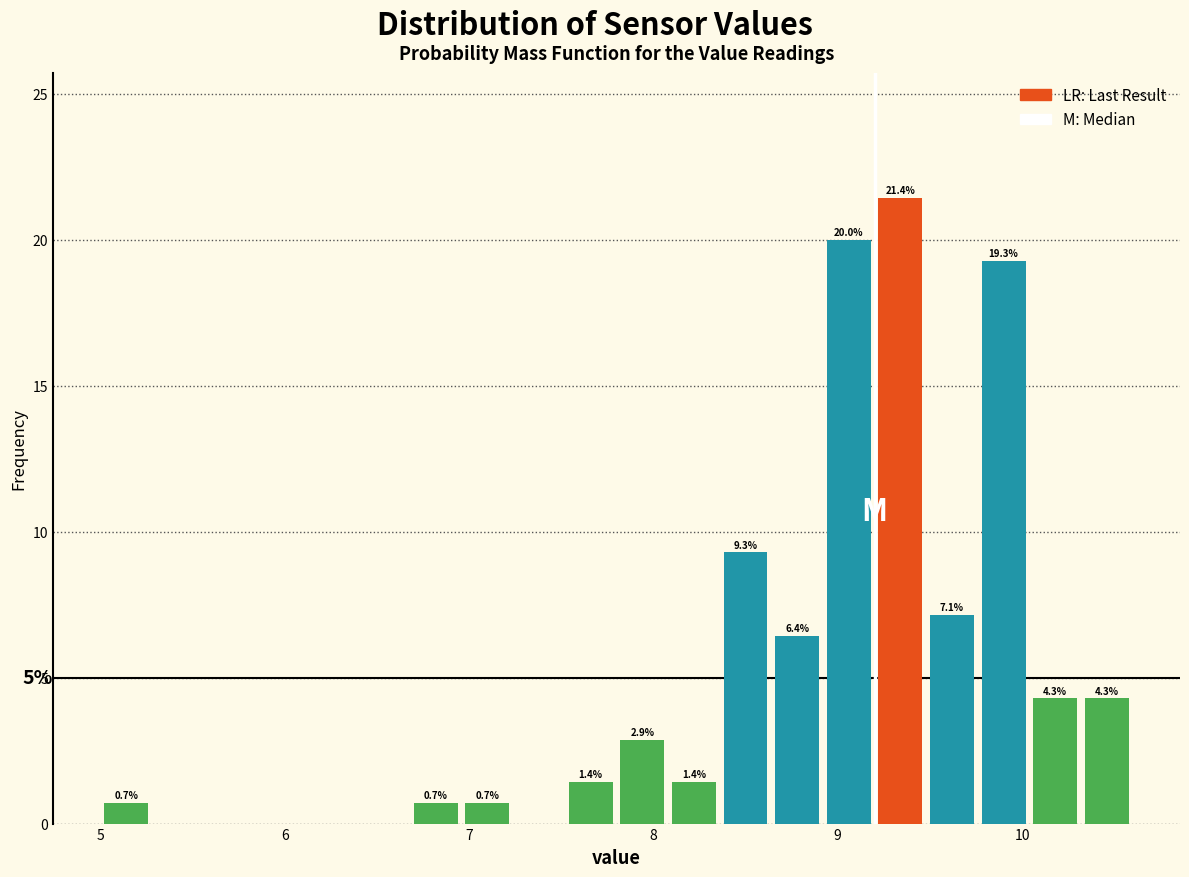

Around what value on the x-axis is the tallest bar? Give the approximate position of its centre, as read against the axis.

9.3